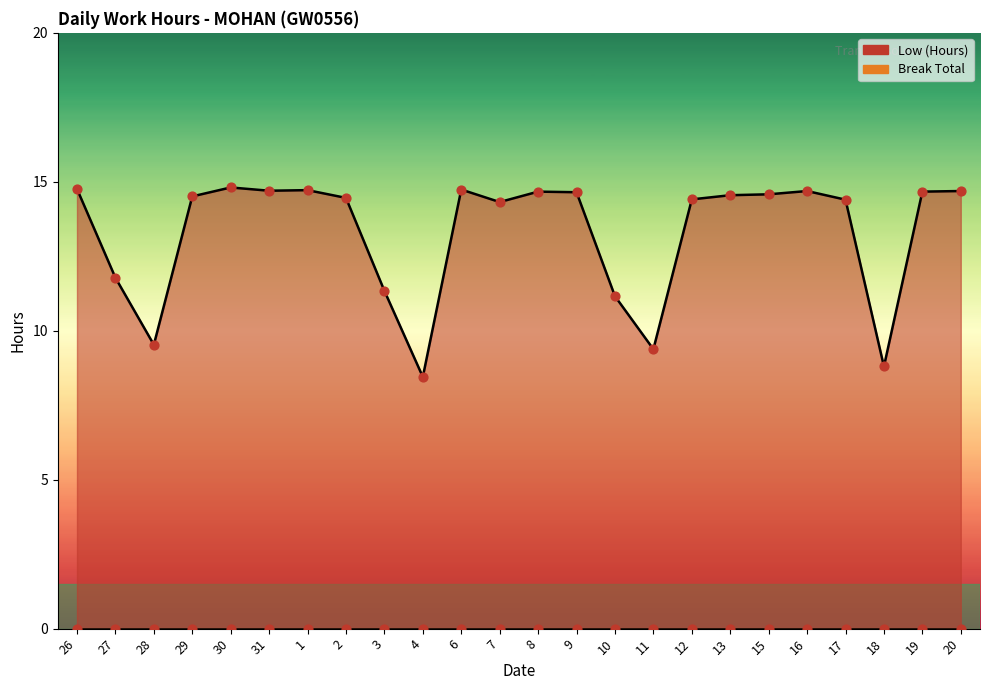

What is the change in value from 3 to 13?

+3.2